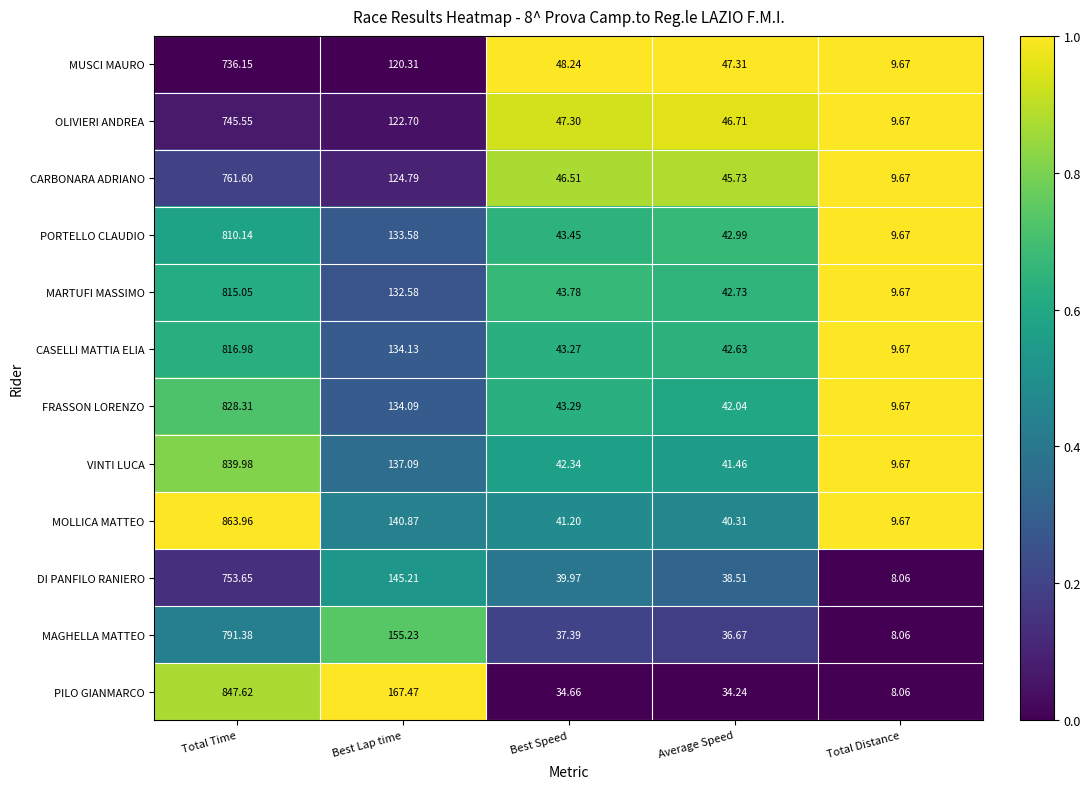

List the labels in order of MARTUFI MASSIMO value, largest first.

Total Time, Best Lap time, Best Speed, Average Speed, Total Distance